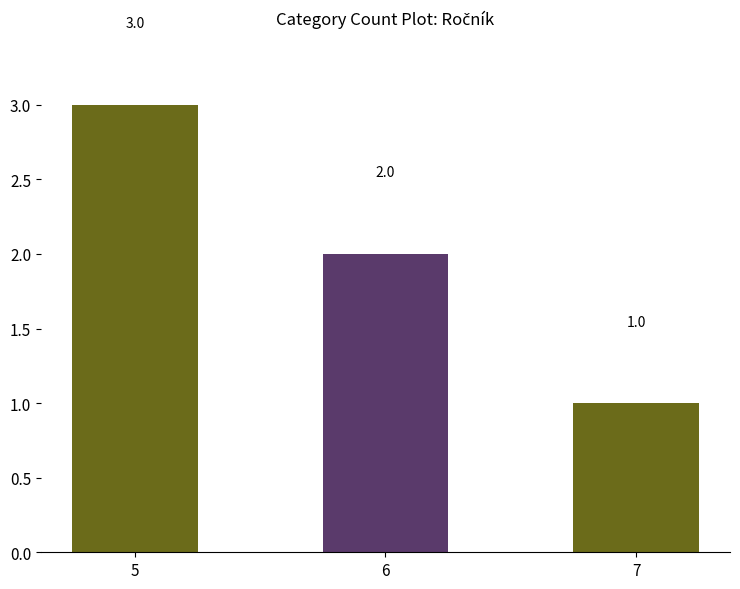

The value at 7 is 2. True or false?

False